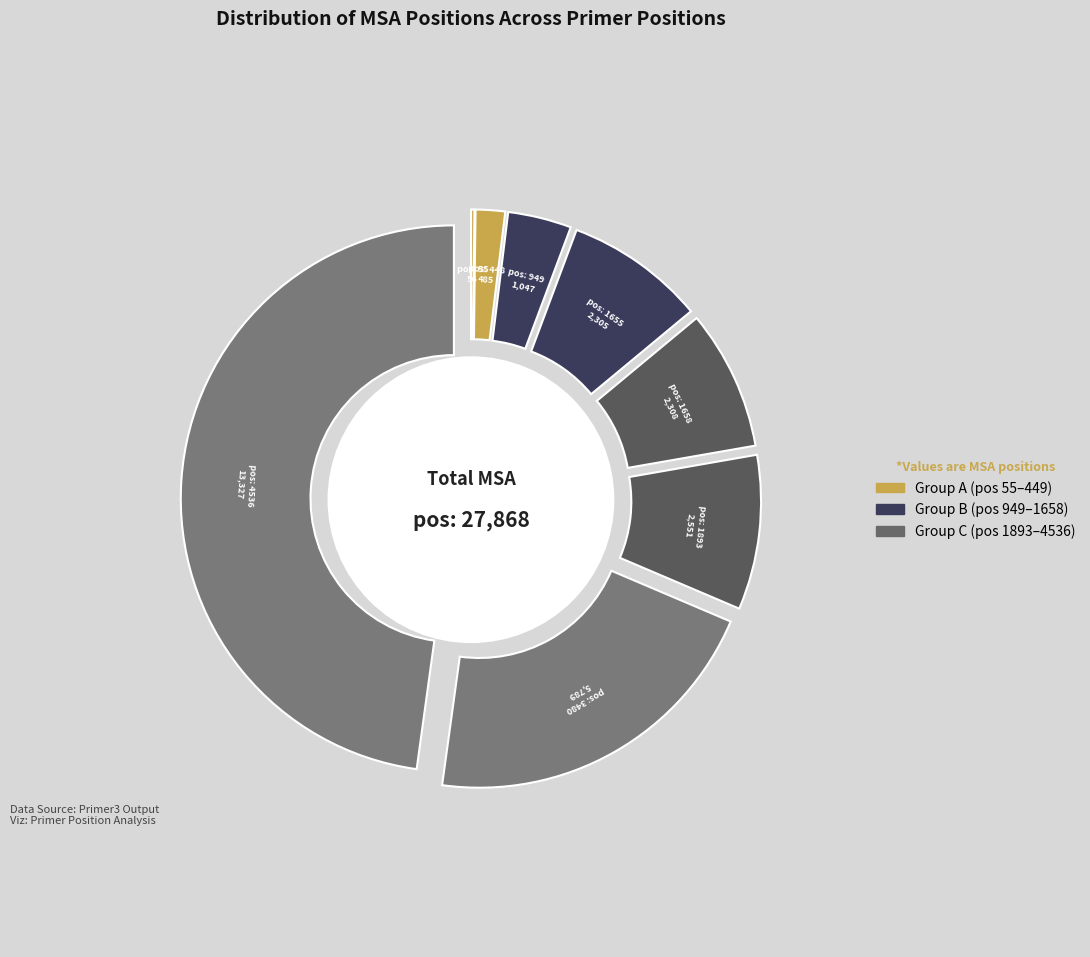

What is the change in value from 448 to 1893?

+2066